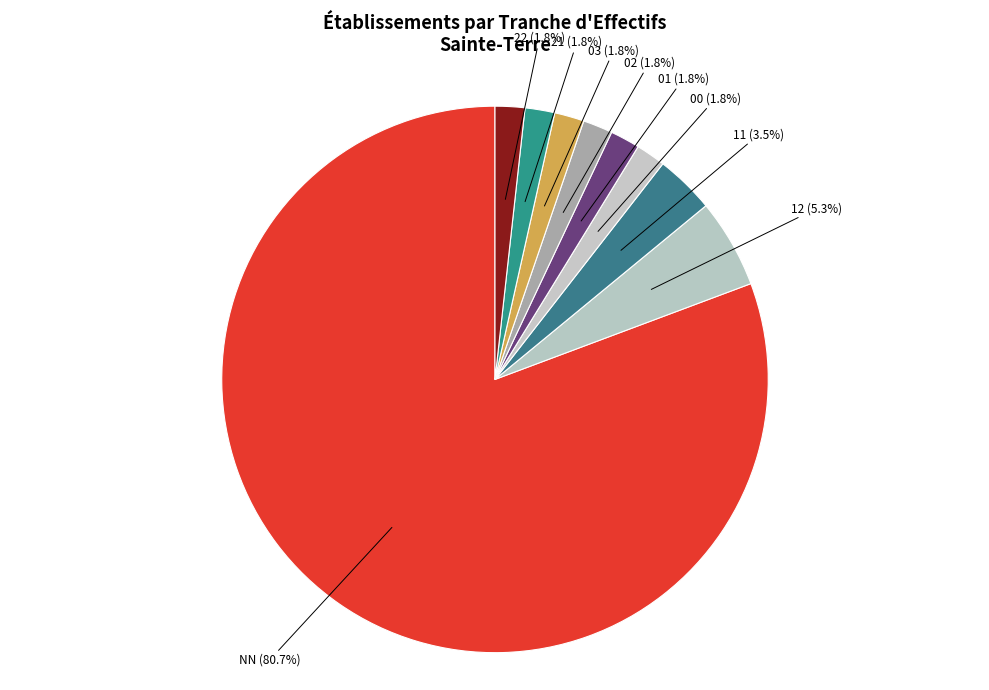

To the nearest percent, what percentage of the pie is 03?

2%